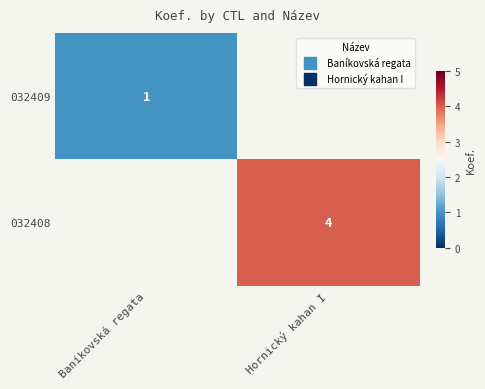

What is the maximum value shown in the chart?

4.0